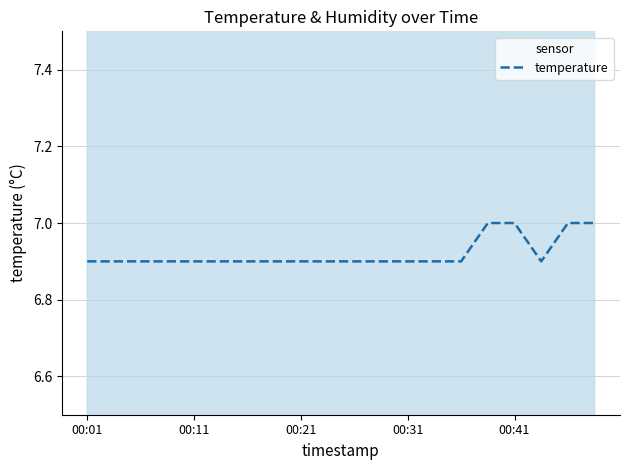

Count the number of data series in this chart.

1